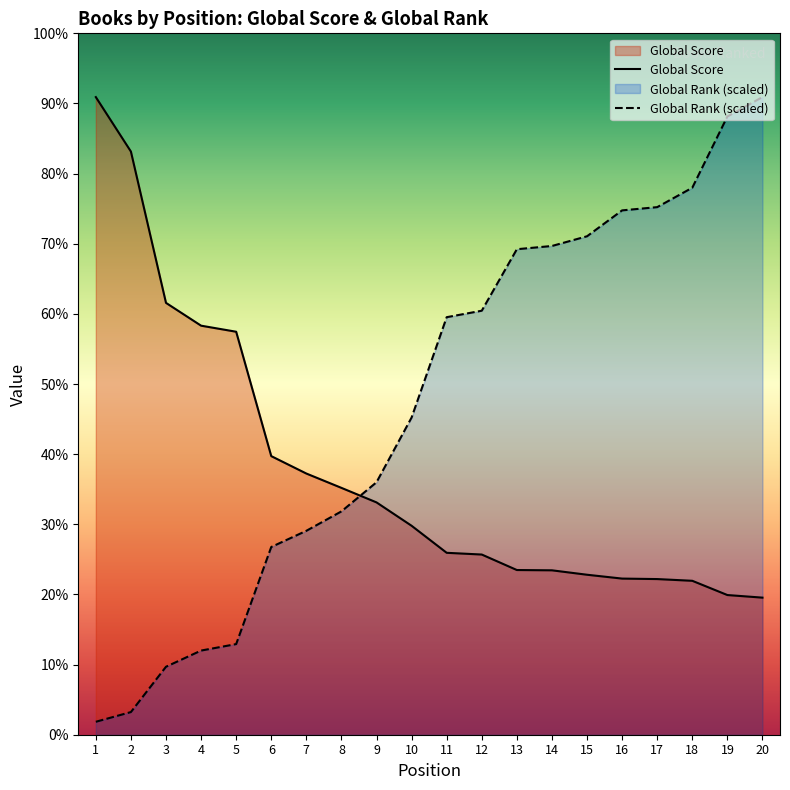

What are all the series names shown in the legend?

Global Score, Global Rank